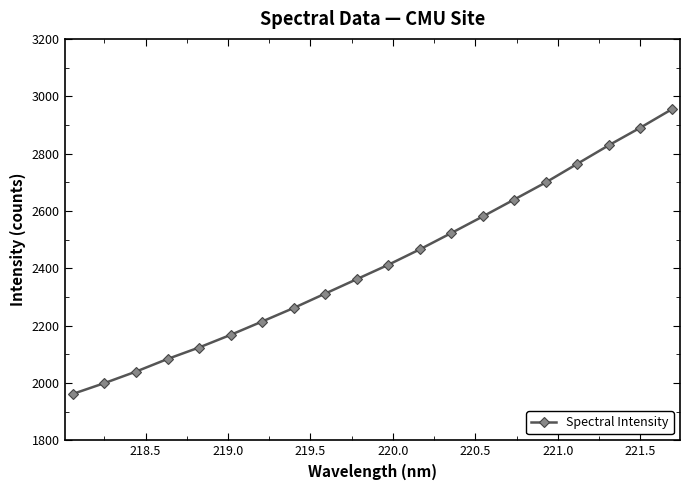

What is the average value?

2414.2